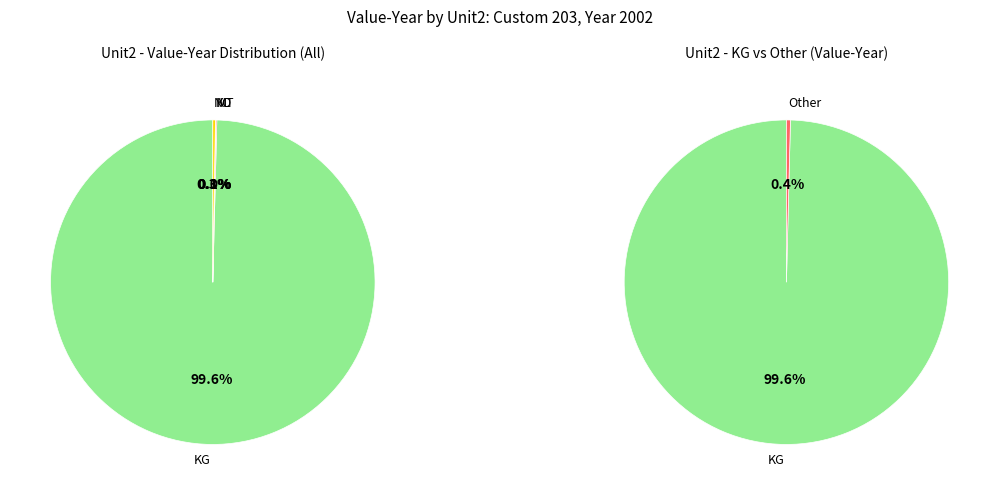

Does KG account for over 50% of the chart?

Yes